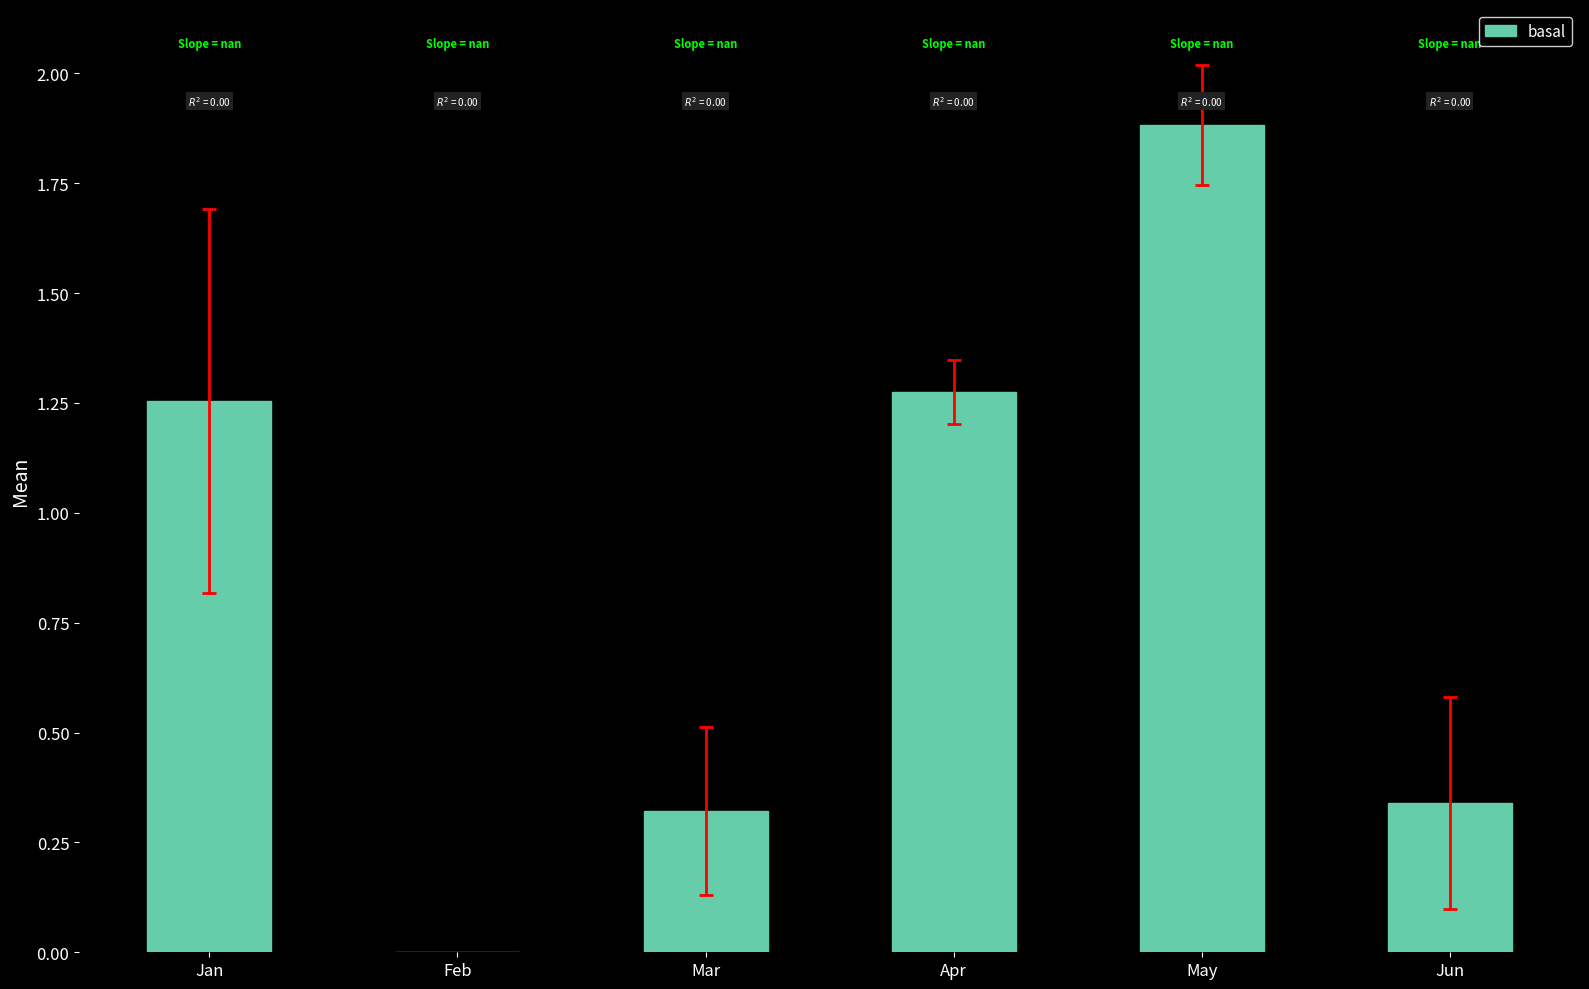

Which label corresponds to the smallest value in the chart?

Feb